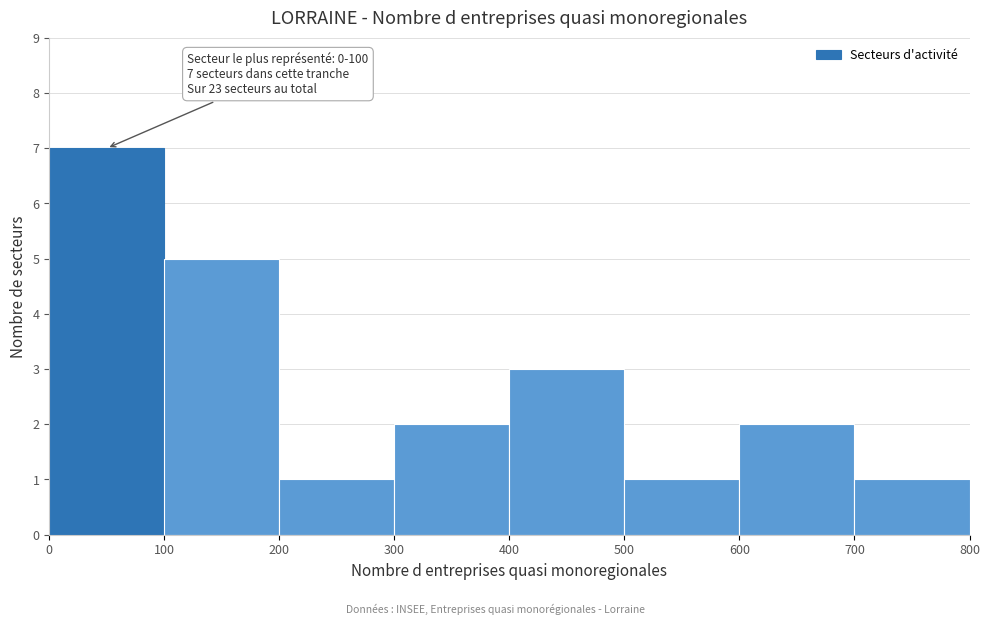

Over which range of the x-axis is the bar tallest?

0 to 100